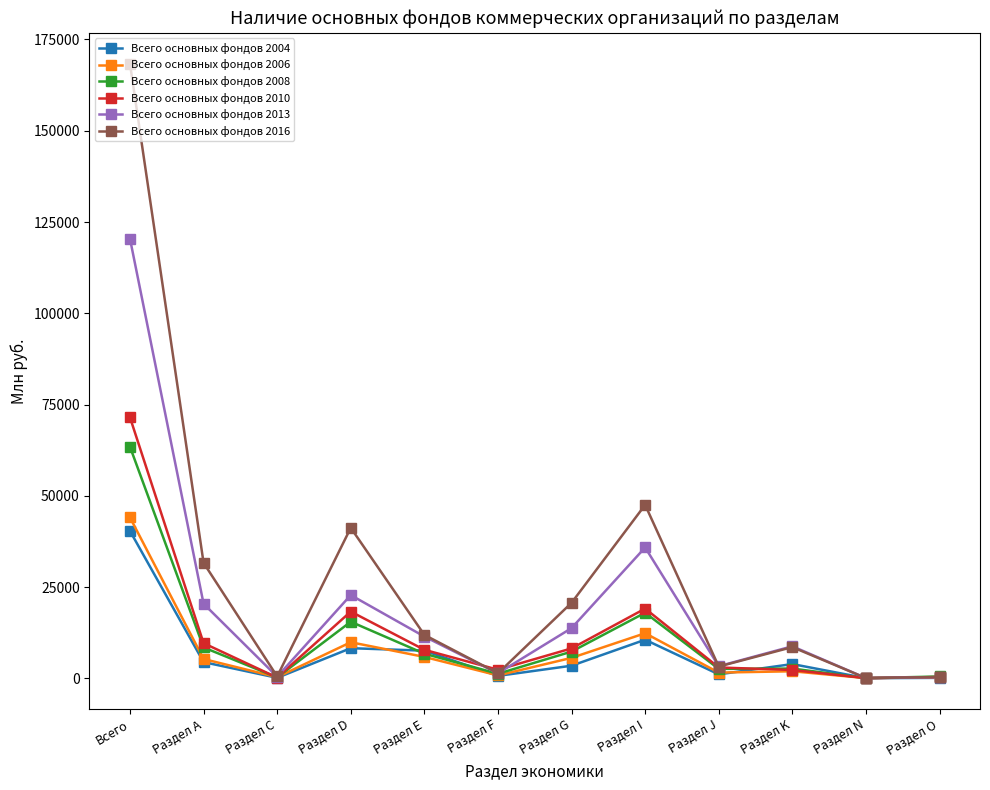

True or false: Всего основных фондов 2013 has more than 0 interior local peaks.

True